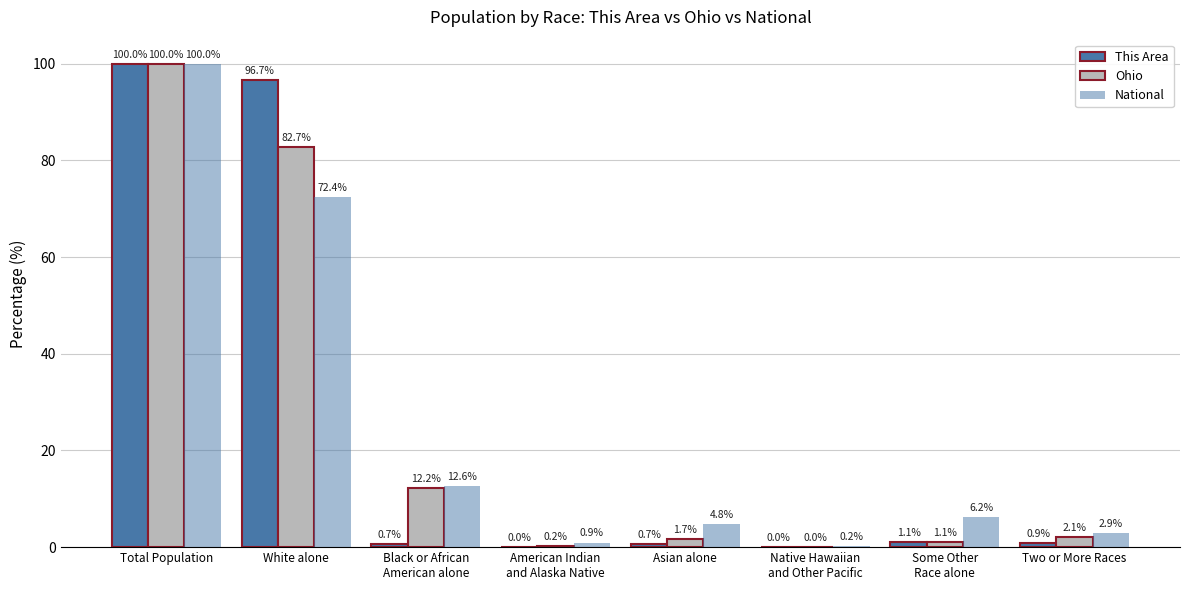

What is the difference between the second highest and minimum values in the This Area series?

96.7